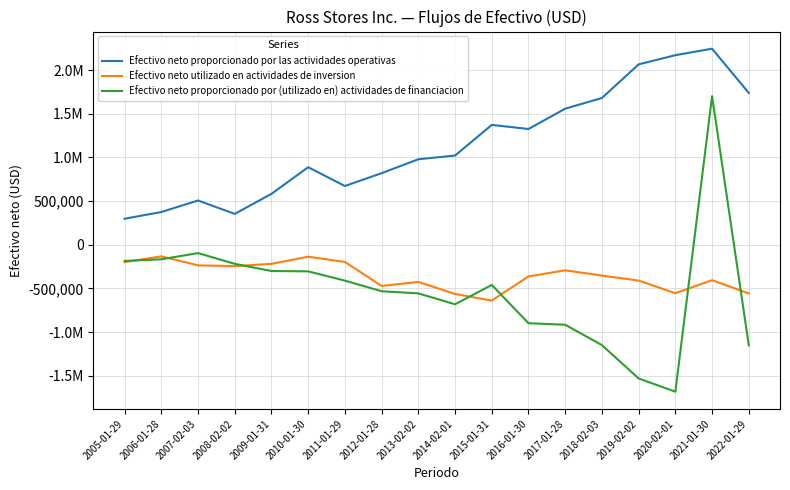

At which category does Efectivo neto proporcionado por las actividades operativas reach its first local peak?

2007-02-03